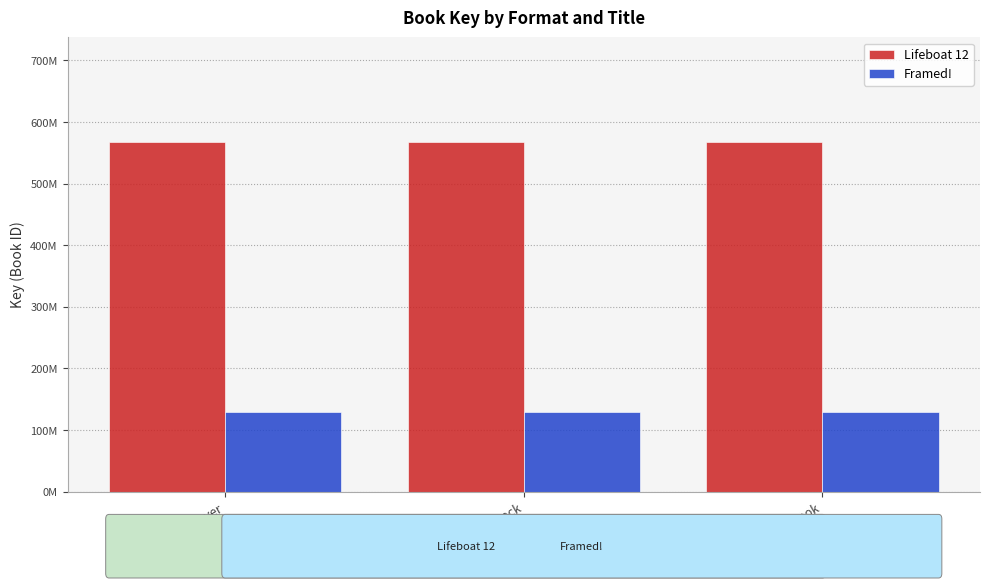

What is the sum of the Lifeboat 12 values at Trade Paperback and Hardcover?

1134603938